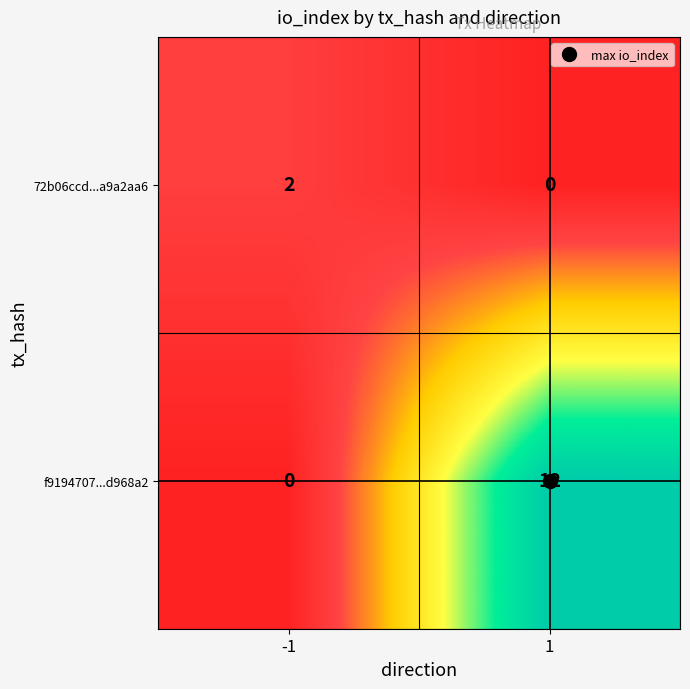

What is the total value across all series at 1?

12